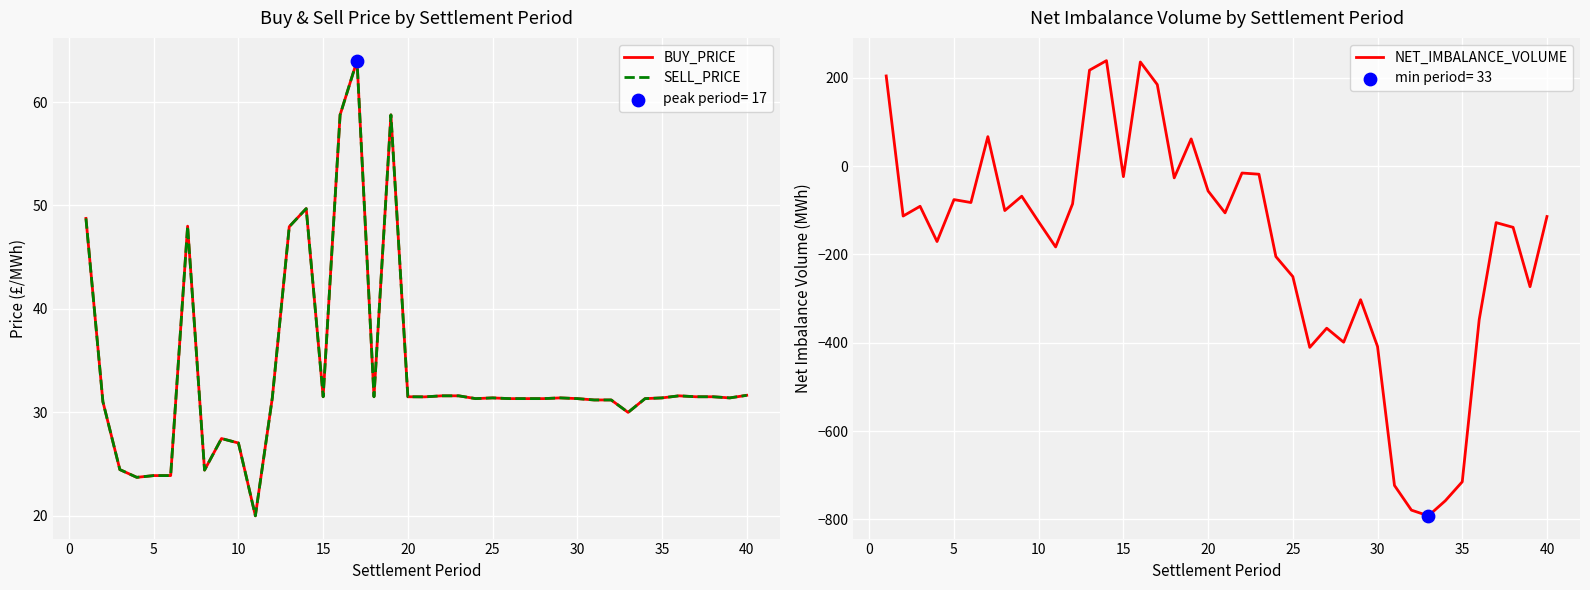

Is the value of SELL_PRICE at 29 greater than the value of NET_IMBALANCE_VOLUME at 10?

Yes